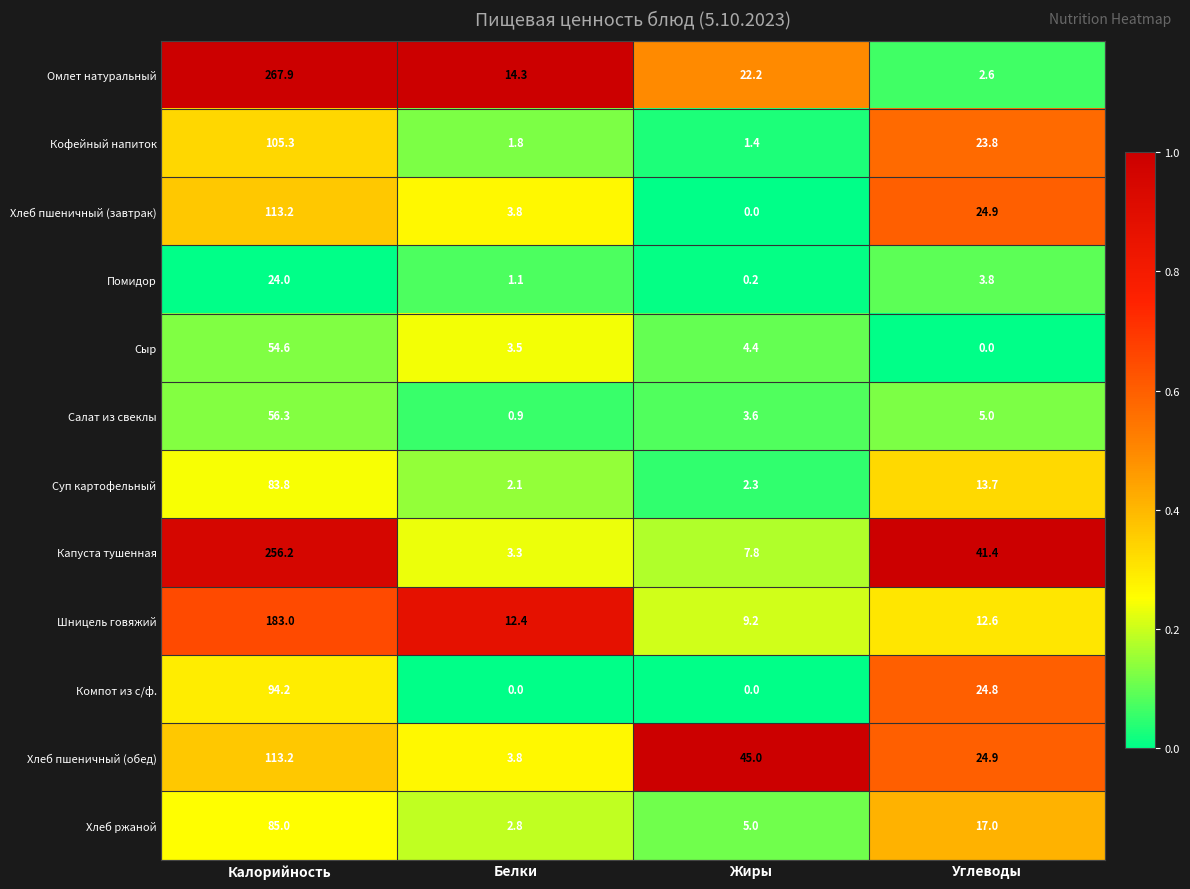

Count the number of data series in this chart.

12